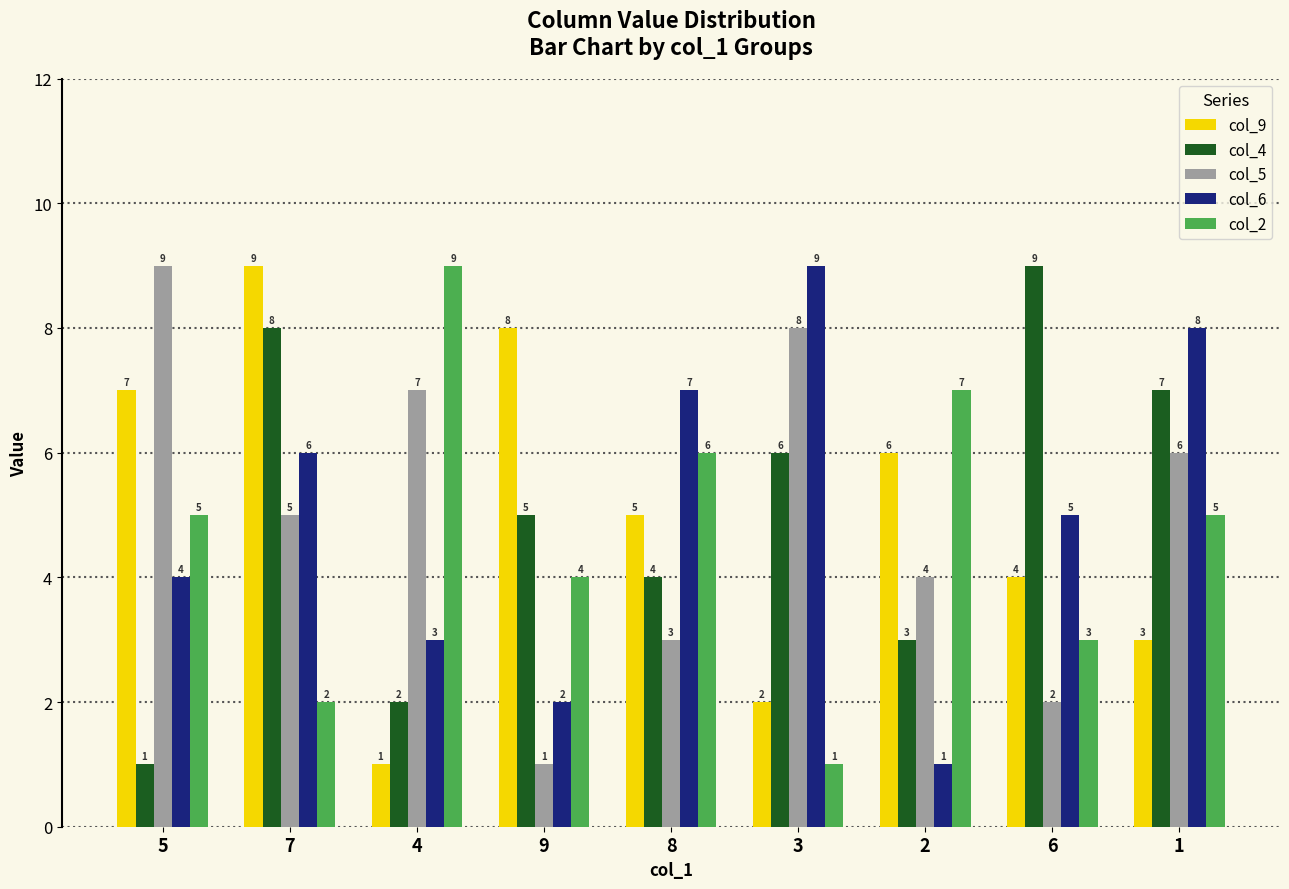

How many distinct data groups are displayed?

5